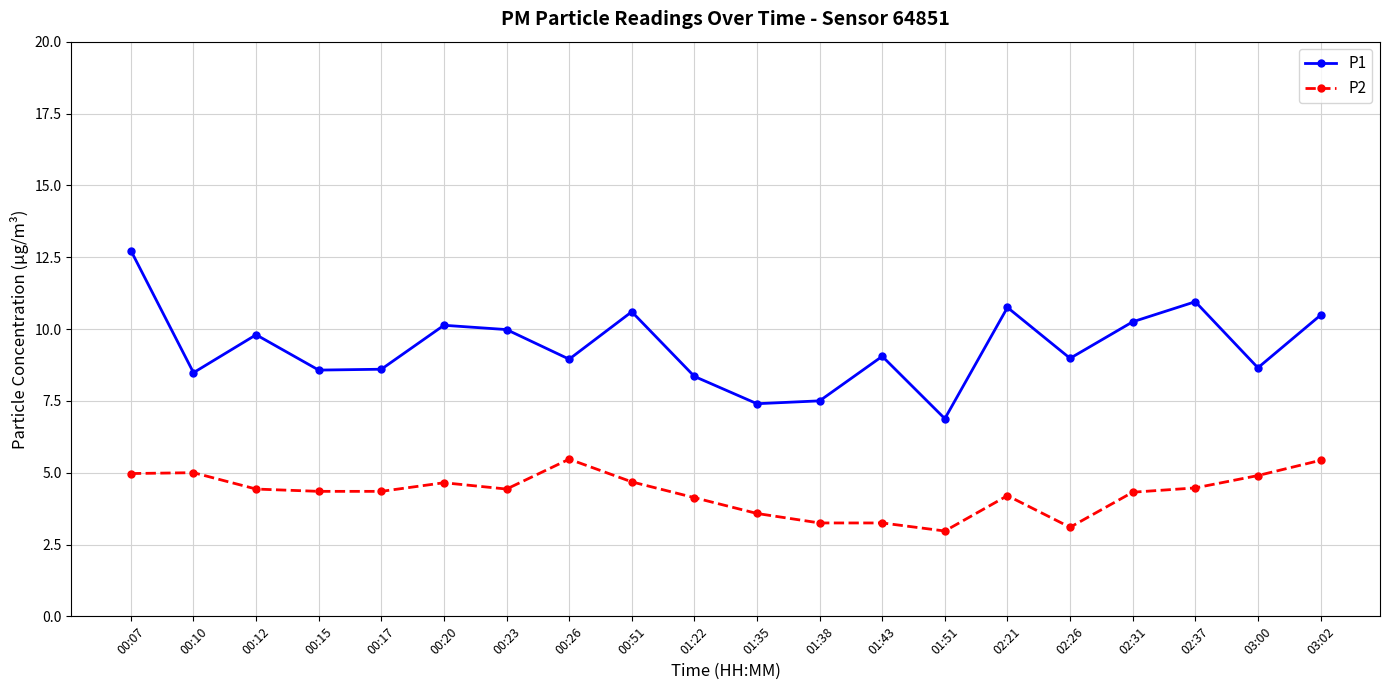

The value of P1 at 02:26 is 9.0. True or false?

True